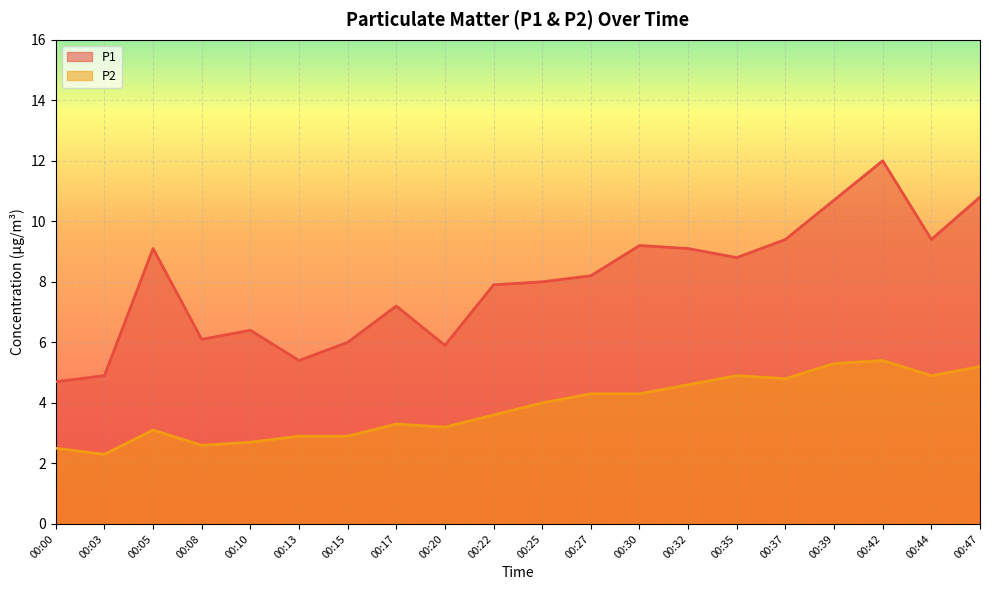

The value of P1 at 00:27 is 11.6. True or false?

False